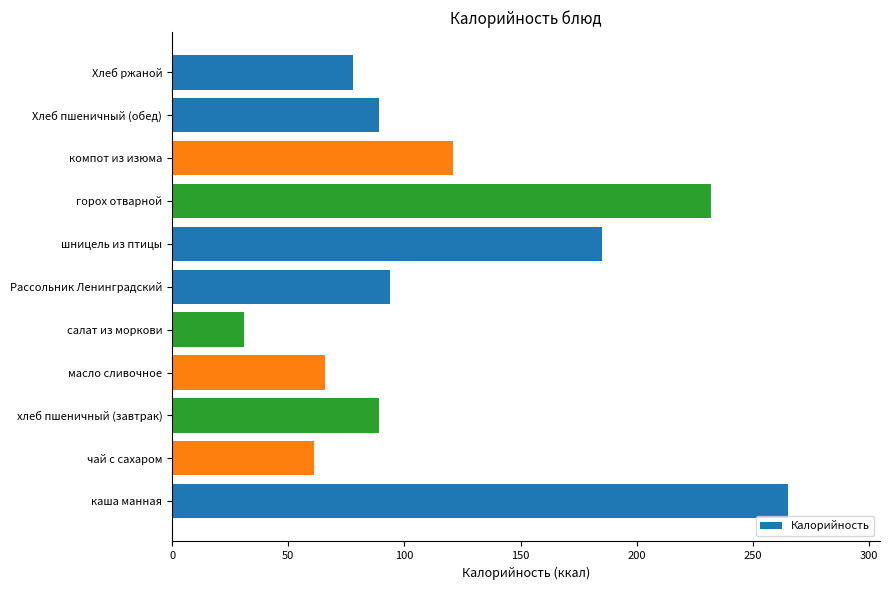

What is the maximum value shown in the chart?

265